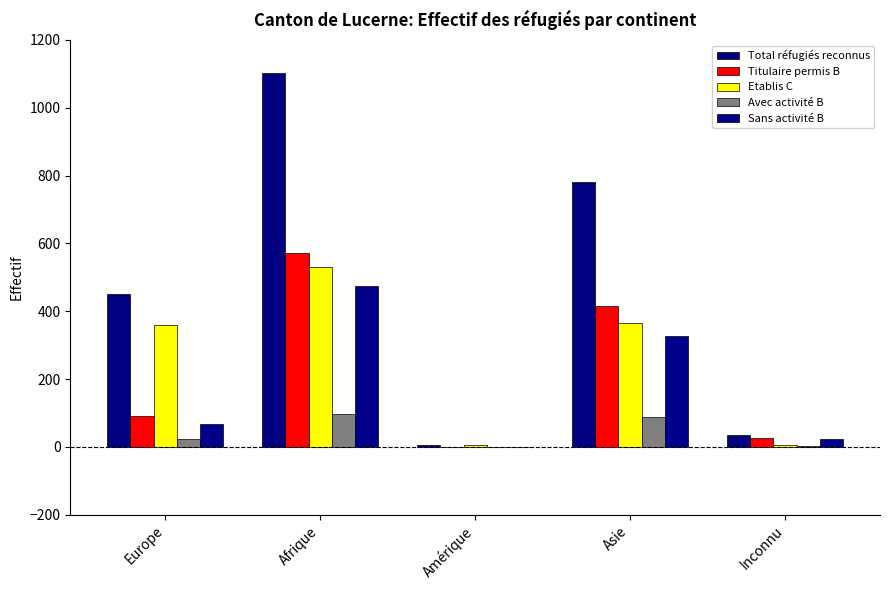

Which series has the largest range (max minus min)?

Total réfugiés reconnus